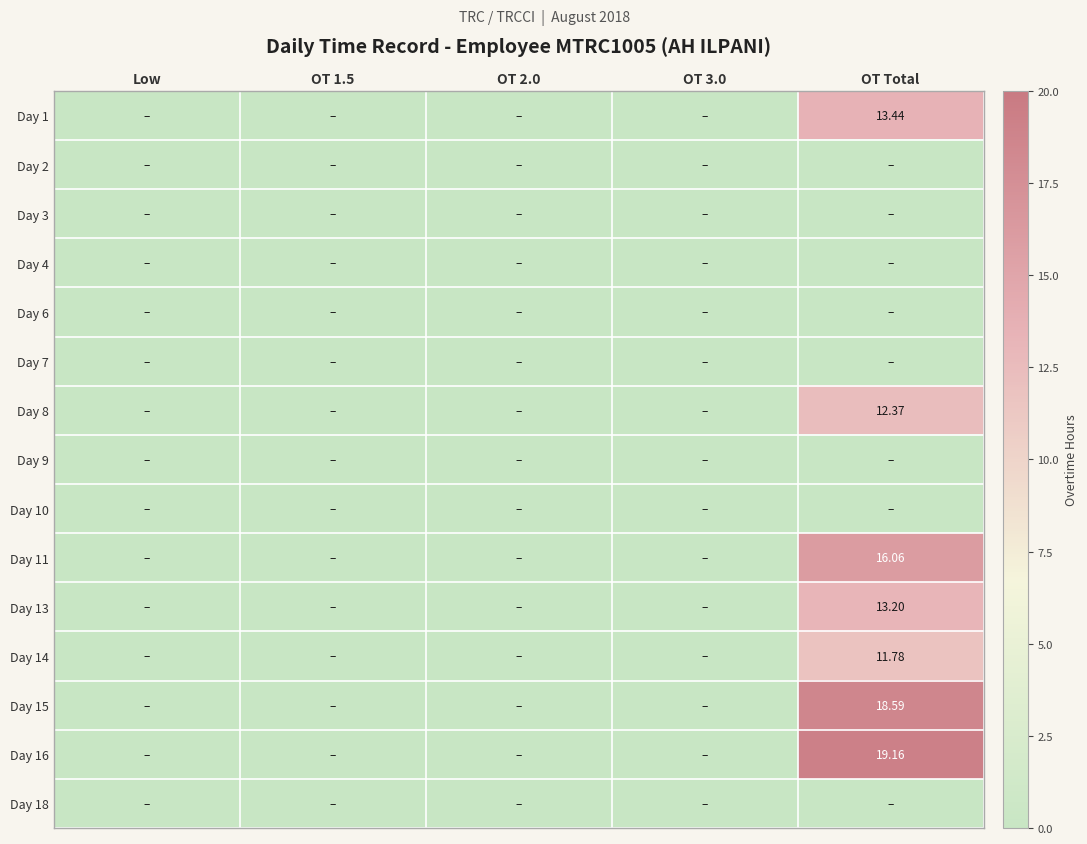

Count the number of categories in the chart.

5